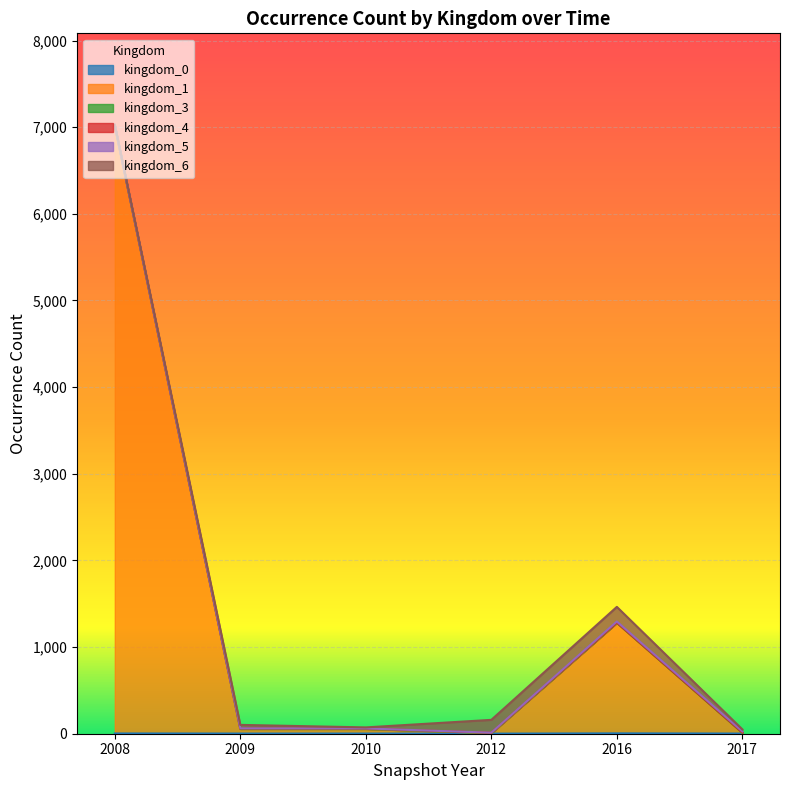

At which category is the sum across all series the highest?

2008